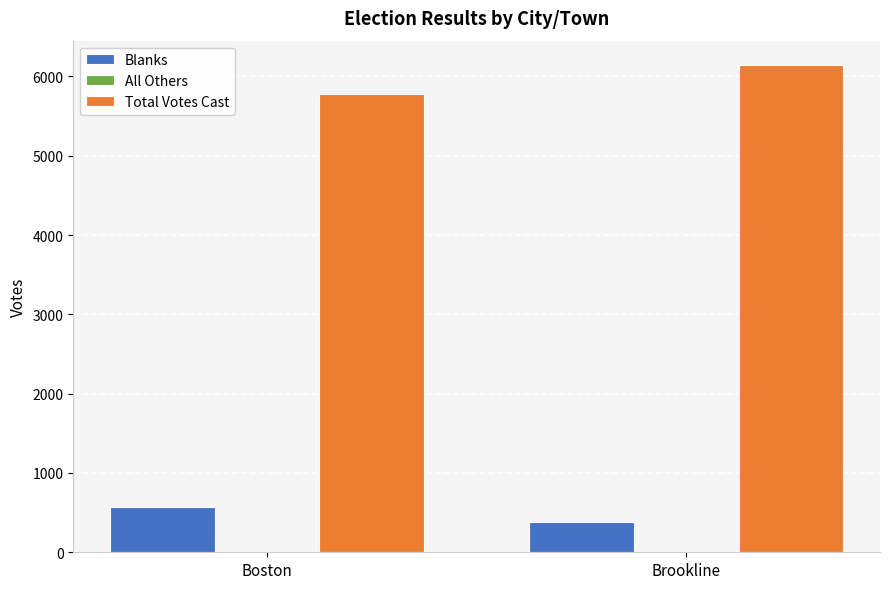

Which series has the largest total across all categories?

Total Votes Cast